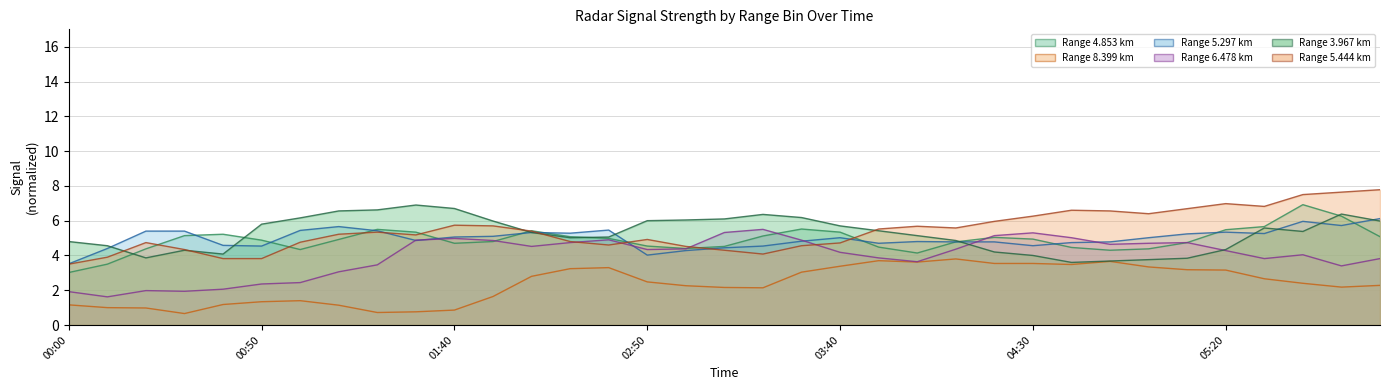

How many data points does each series have?

35